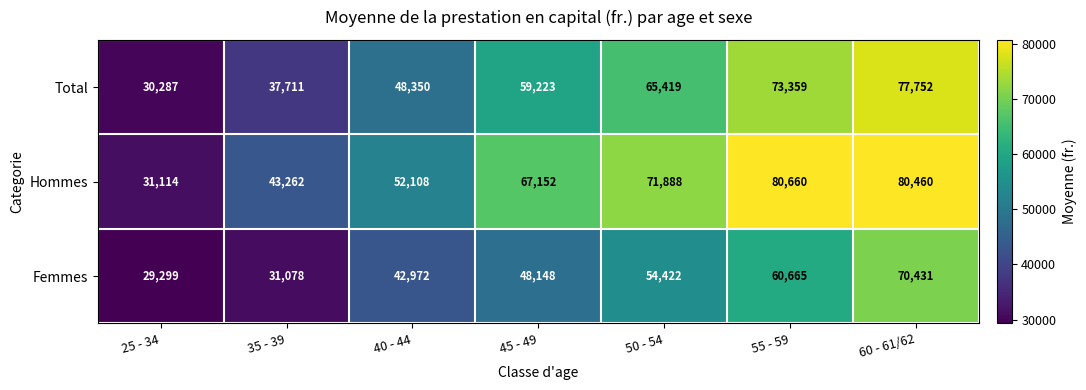

What is the difference between the Hommes values at 40 - 44 and 50 - 54?

19780